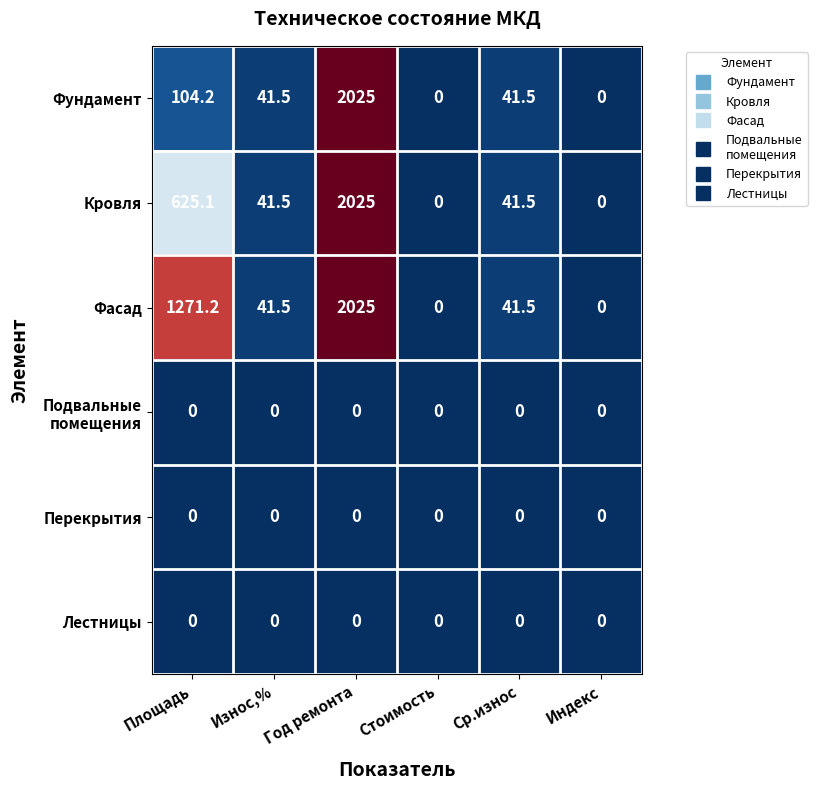

Is it true that Фундамент equals 2025.0 at Год ремонта?

True